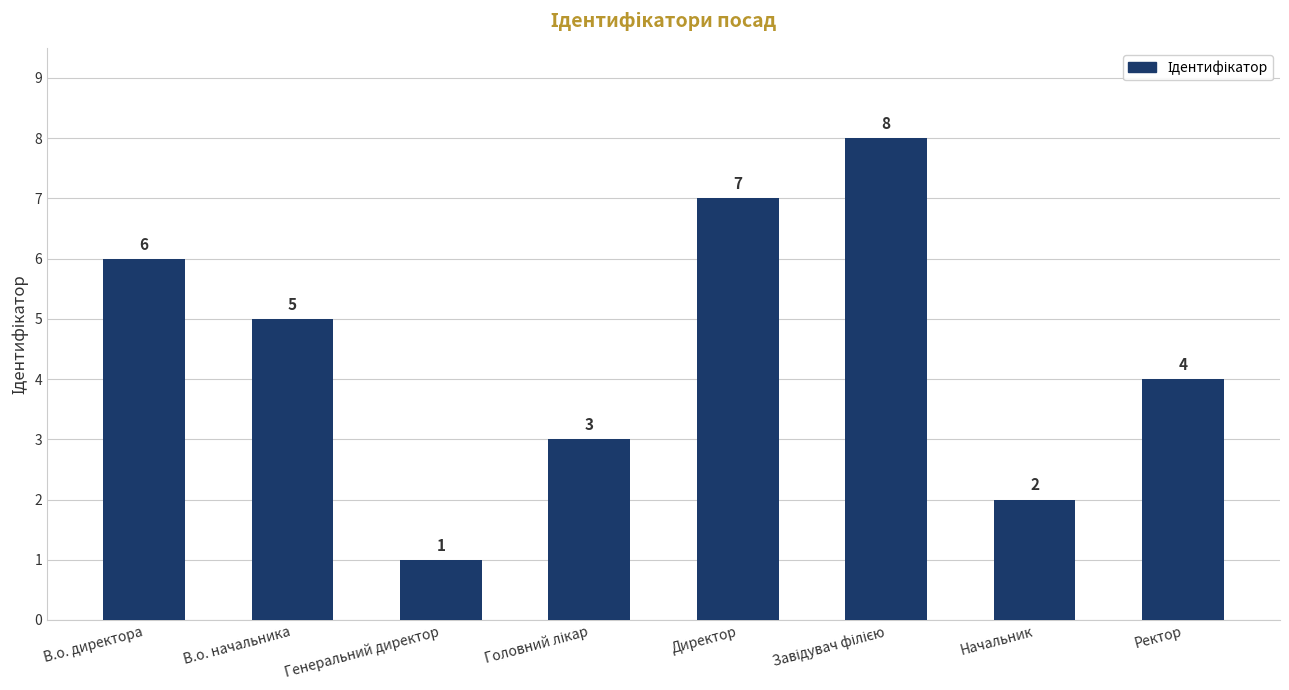

How many data points are less than 5?

4